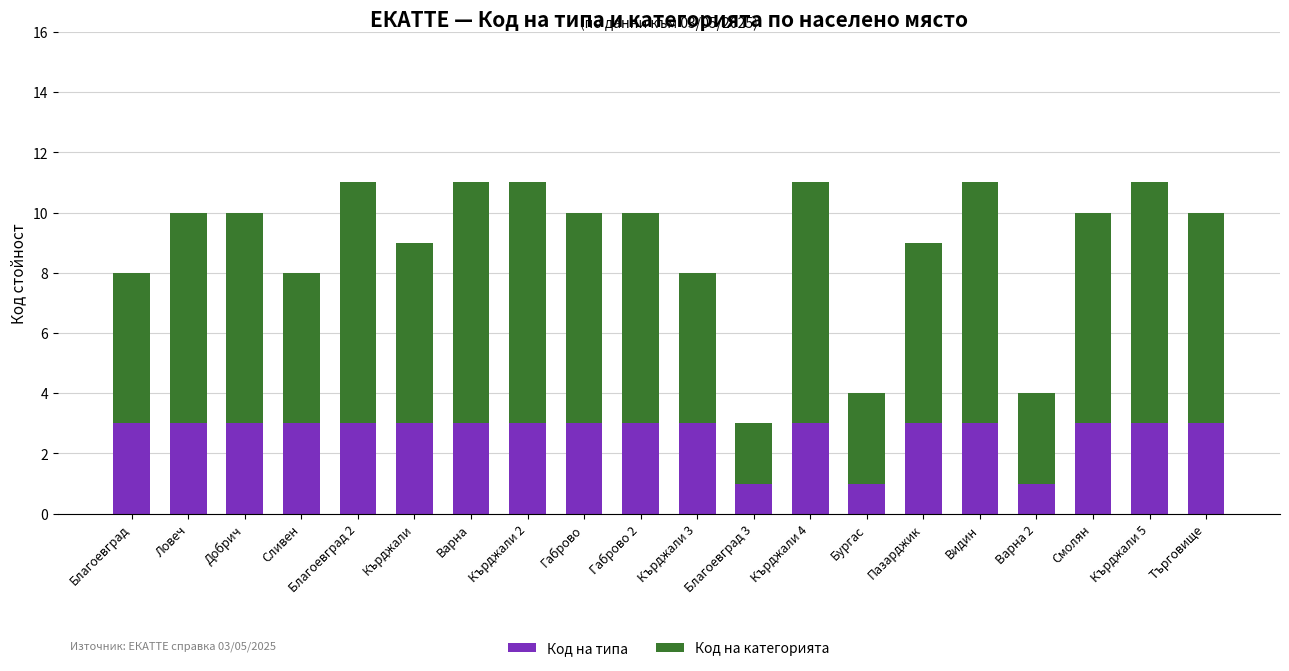

Count the number of data series in this chart.

2